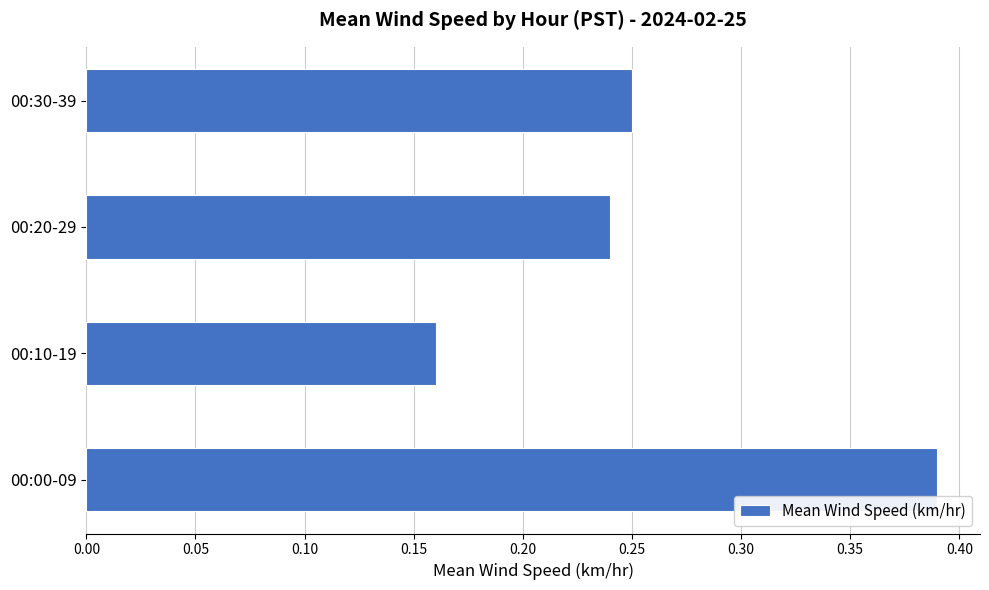

The chart shows a value of 0.1 at 00:00-09. True or false?

False